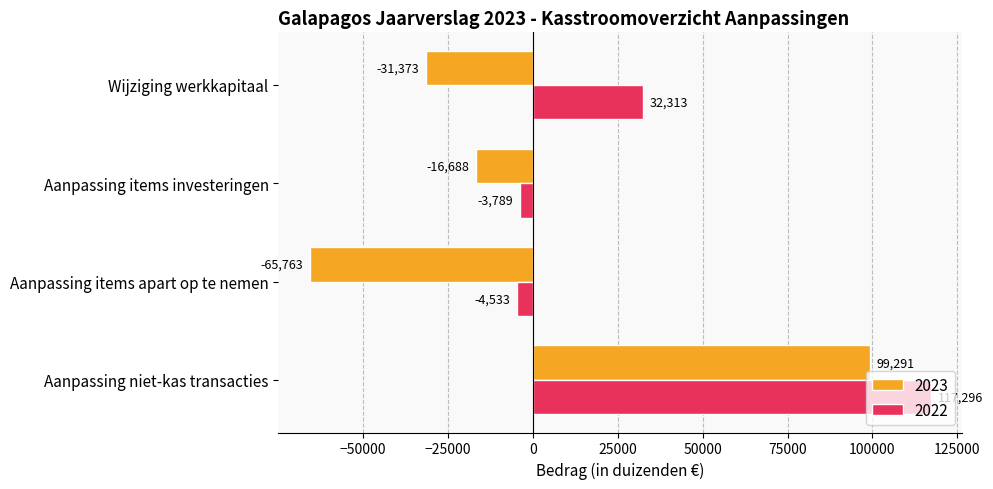

The value of 2022 at Aanpassing items investeringen is -3789. True or false?

True